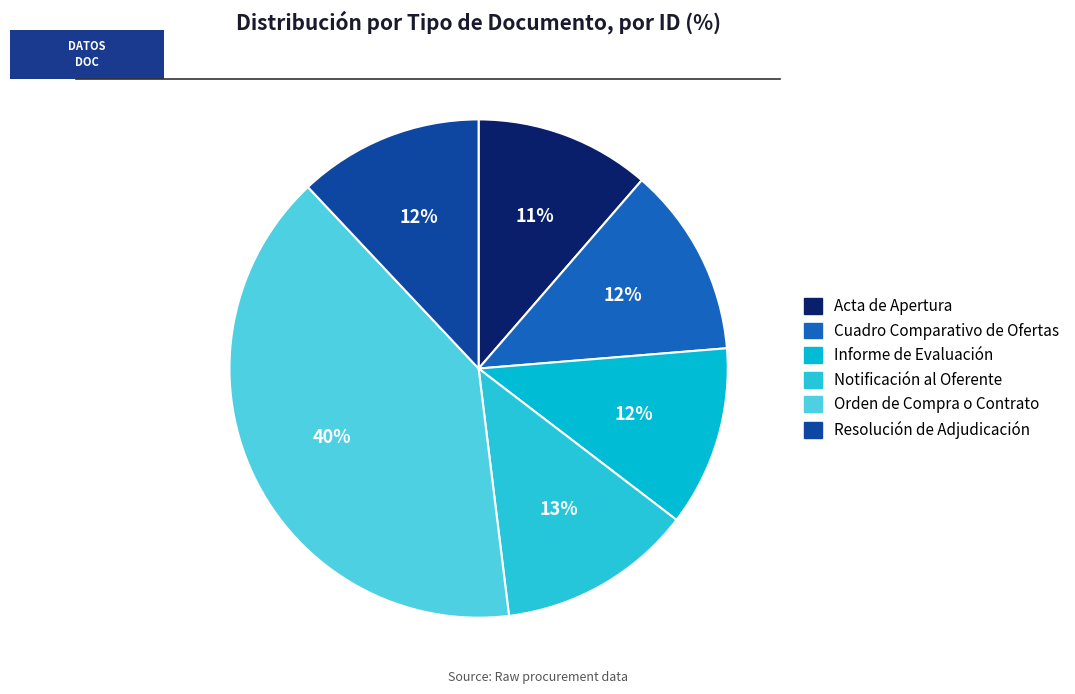

To the nearest percent, what portion does Orden de Compra o Contrato represent?

40%